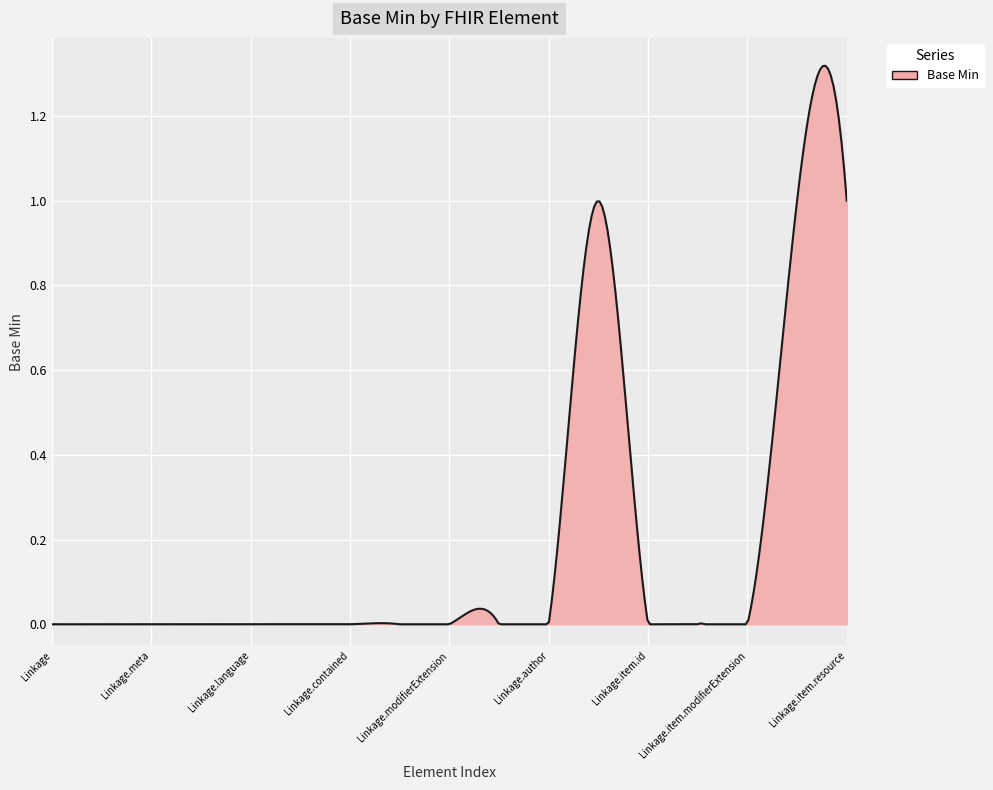

Rank the categories by value from lowest to highest.

Linkage, Linkage.id, Linkage.meta, Linkage.implicitRules, Linkage.language, Linkage.text, Linkage.contained, Linkage.extension, Linkage.modifierExtension, Linkage.active, Linkage.author, Linkage.item.id, Linkage.item.extension, Linkage.item.modifierExtension, Linkage.item, Linkage.item.type, Linkage.item.resource